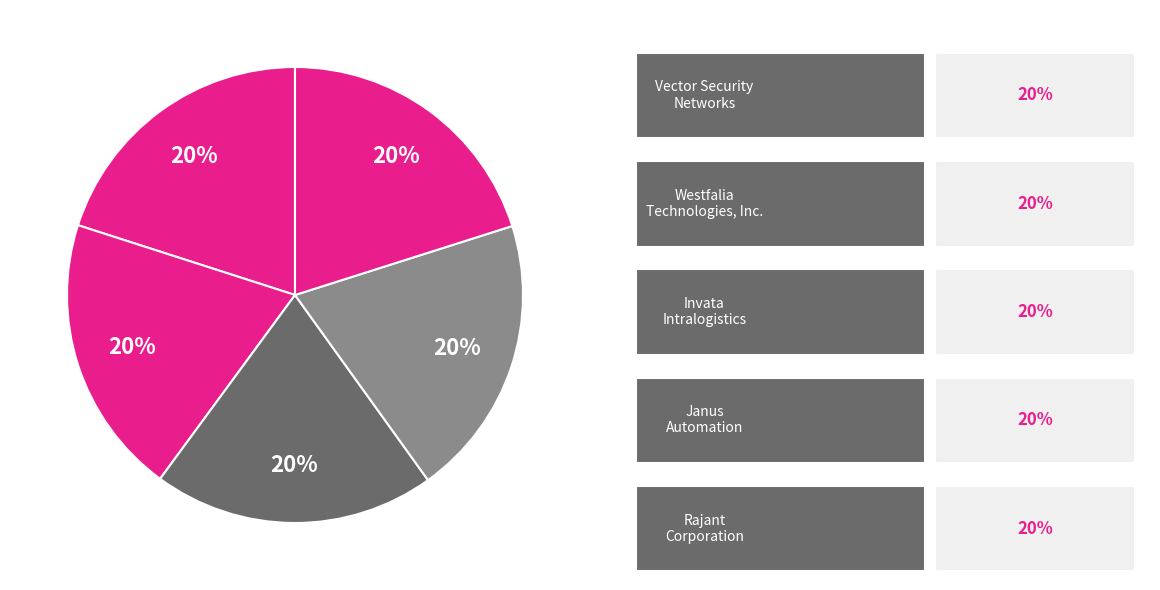

How many segments does this pie chart have?

5